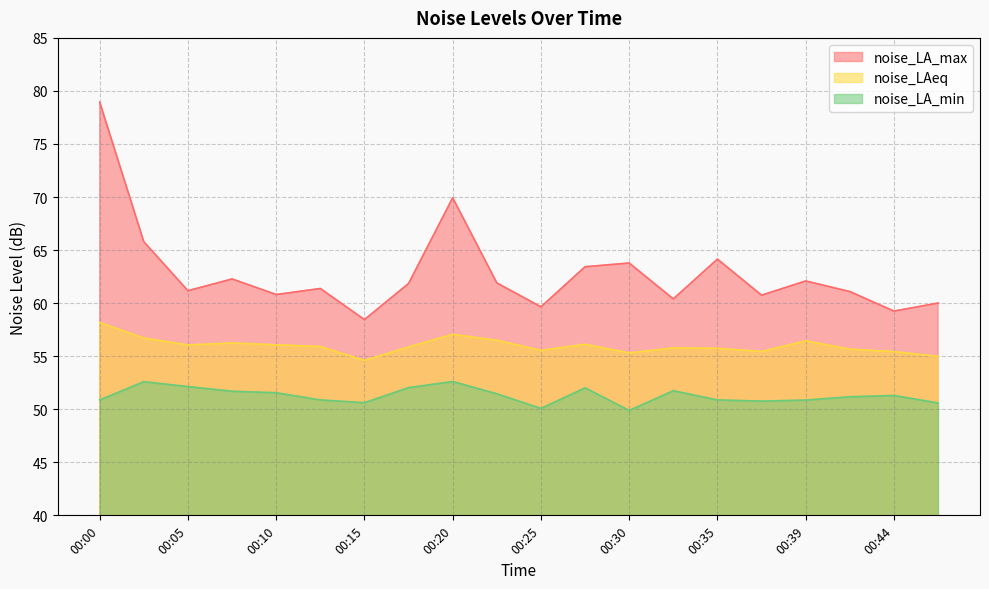

The noise_LA_min series shows 78.5 at 00:07. True or false?

False